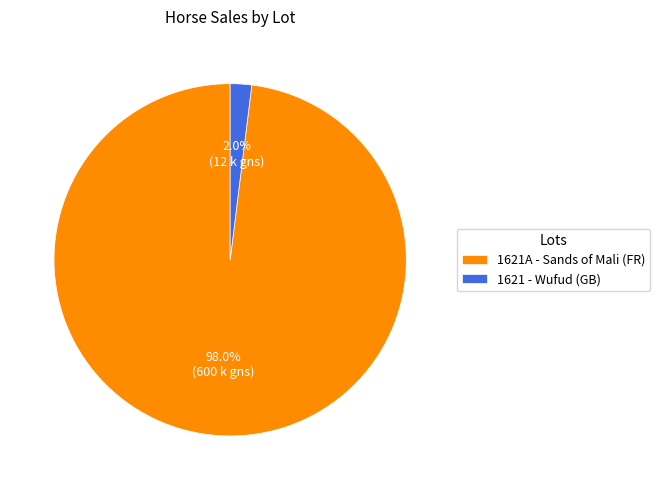

Count the number of slices in the pie.

2